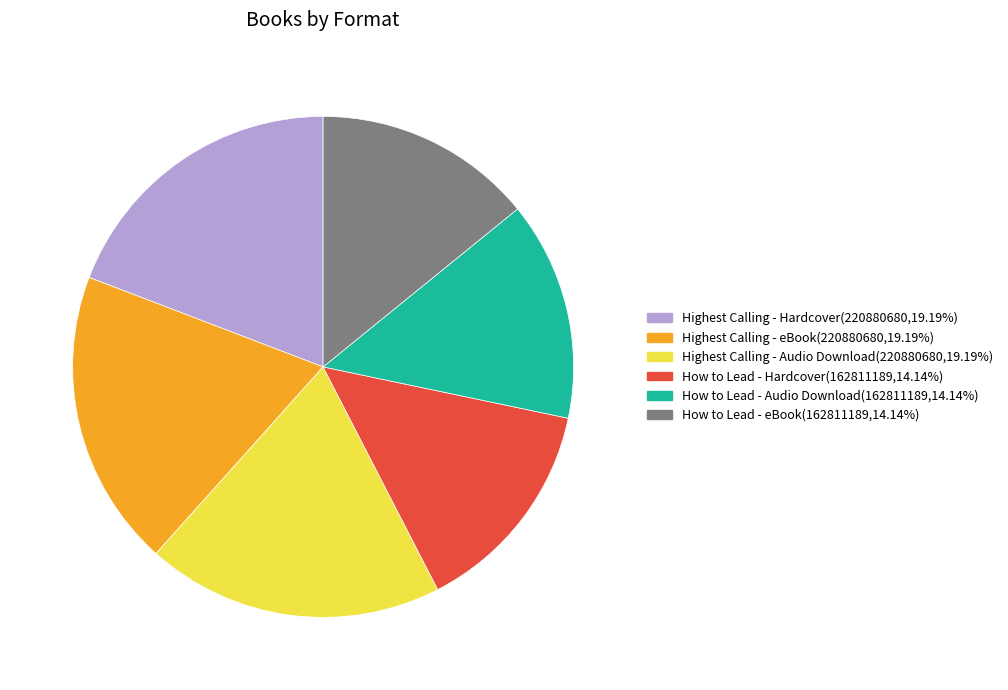

Approximately how many times larger is the value at Highest Calling - eBook compared to How to Lead - Audio Download?

1.4